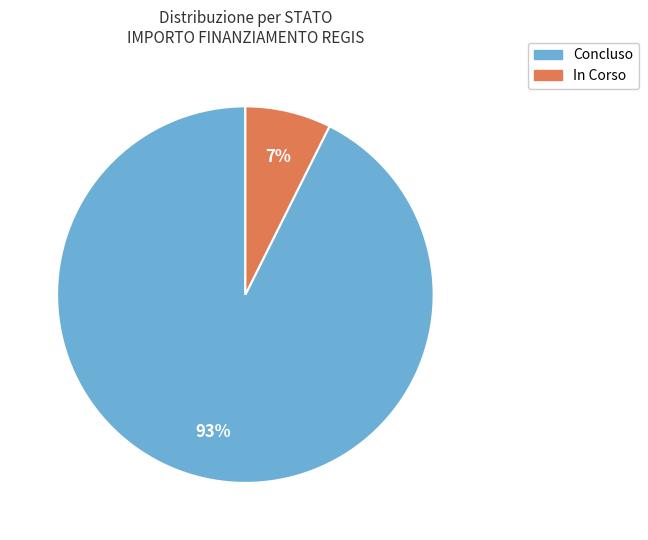

How many slices are in this pie chart?

2